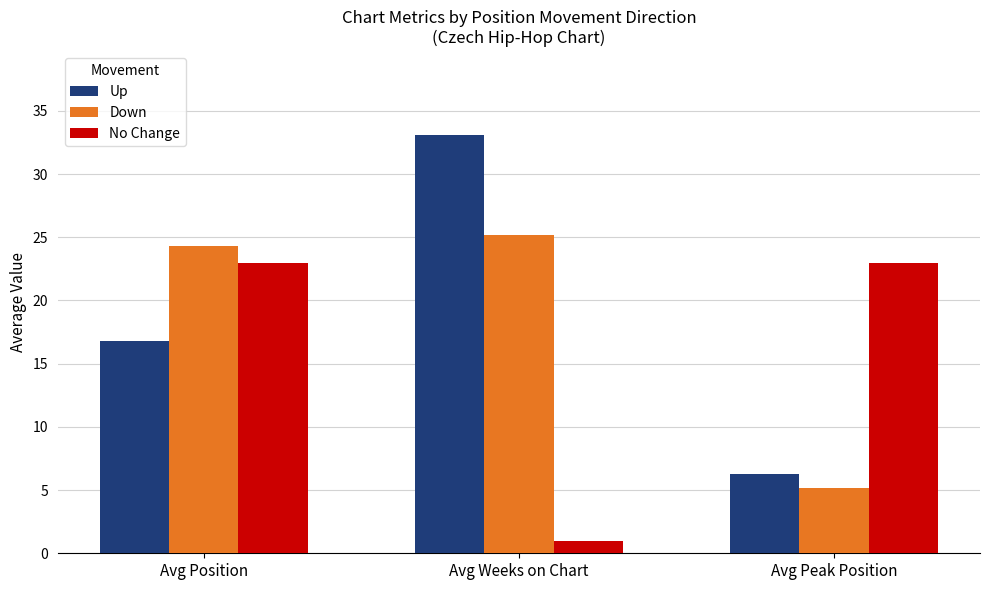

What is the sum of all Down values?

54.7